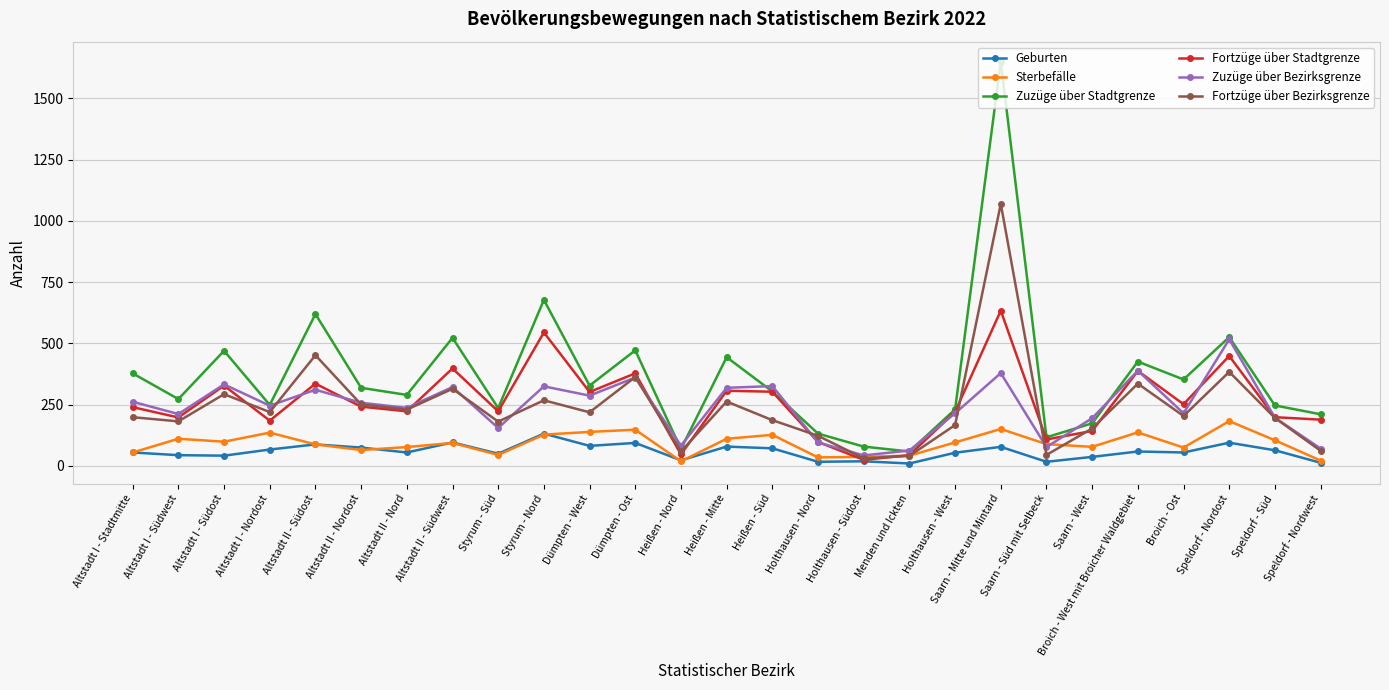

Which series has the widest spread of values?

Zuzüge über Stadtgrenze